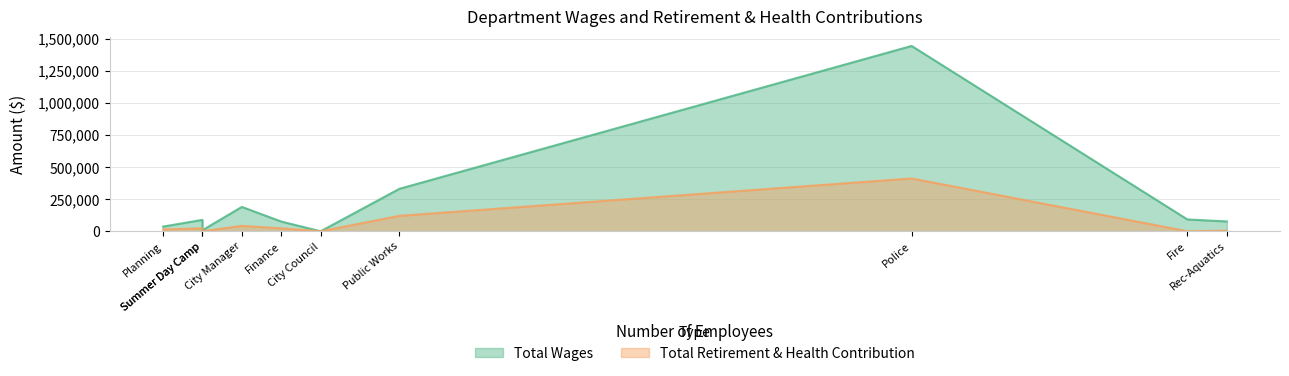

Rank the series by their average value, from highest to lowest.

Total Wages, Total Retirement & Health Contribution